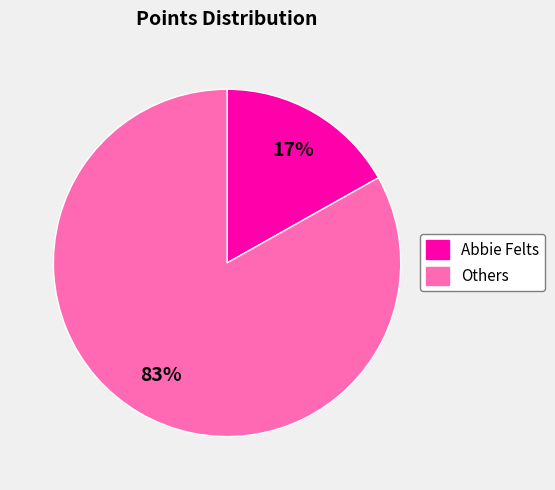

Is there any slice that represents more than half of the pie?

Yes